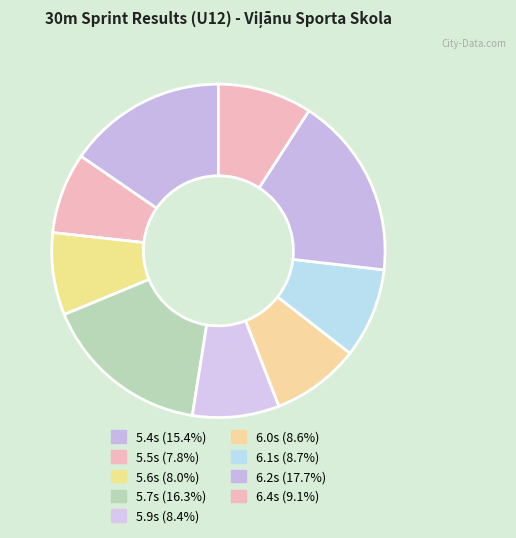

How many segments does this pie chart have?

9